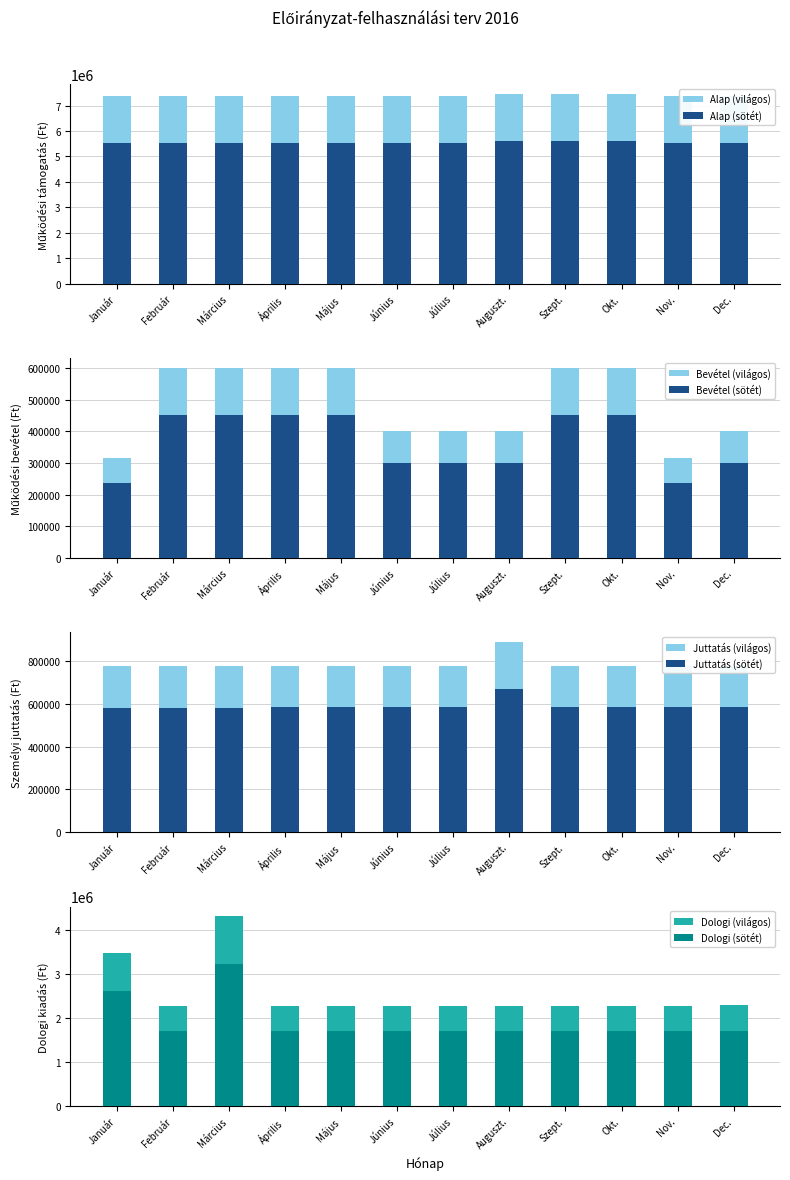

The Önkormányzatok működési támogatásai series shows 9839460 at Június. True or false?

False